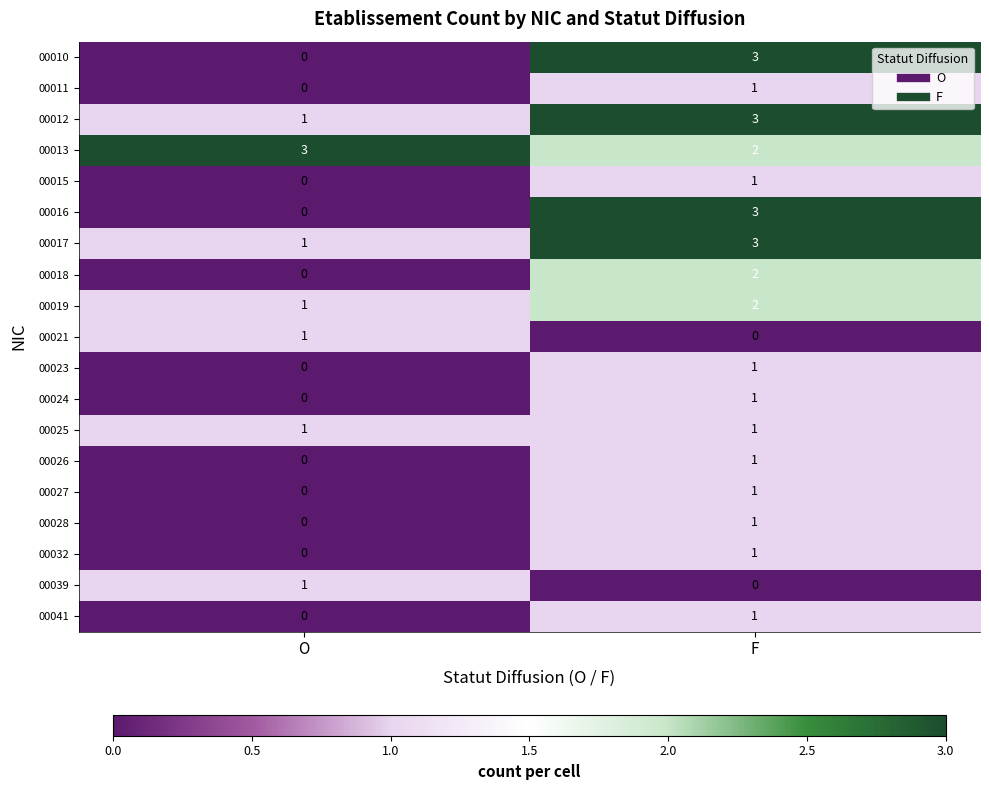

Is it true that 00015 equals -1 at O?

False